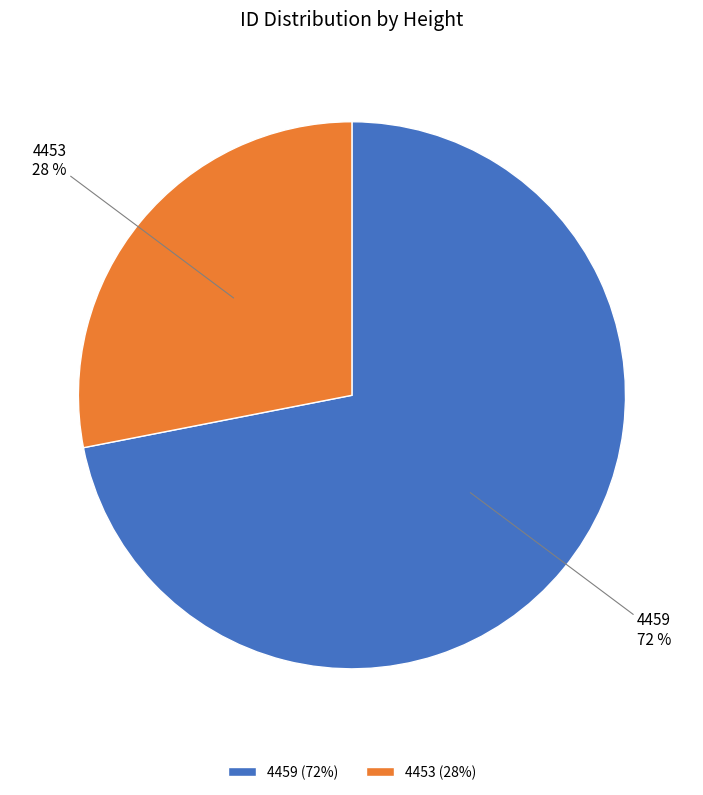

Which slice represents more than half of the pie?

4459